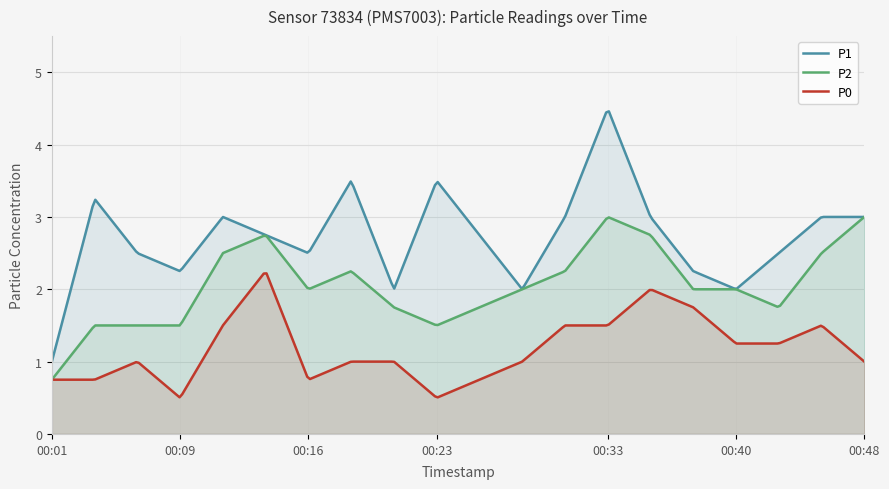

List the labels in order of P2 value, largest first.

00:33, 00:48, 00:14, 00:35, 00:11, 00:45, 00:18, 00:31, 00:16, 00:28, 00:38, 00:40, 00:21, 00:26, 00:43, 00:04, 00:06, 00:09, 00:23, 00:01